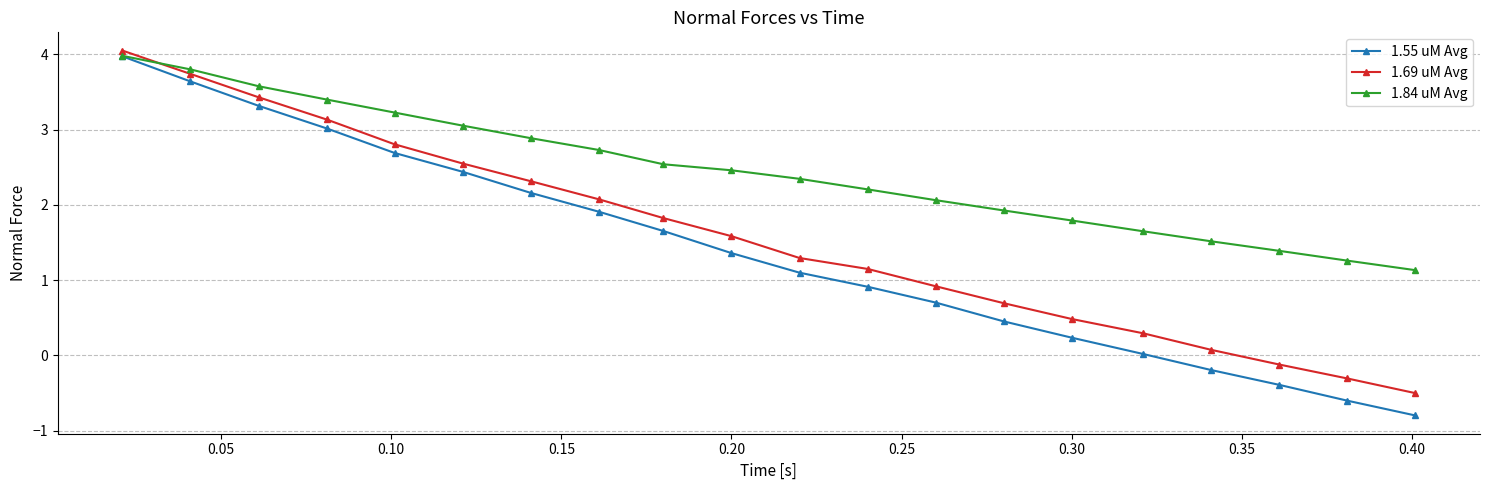

What is the value of the 1.69 uM Avg point at the 19th from the left?

-0.3